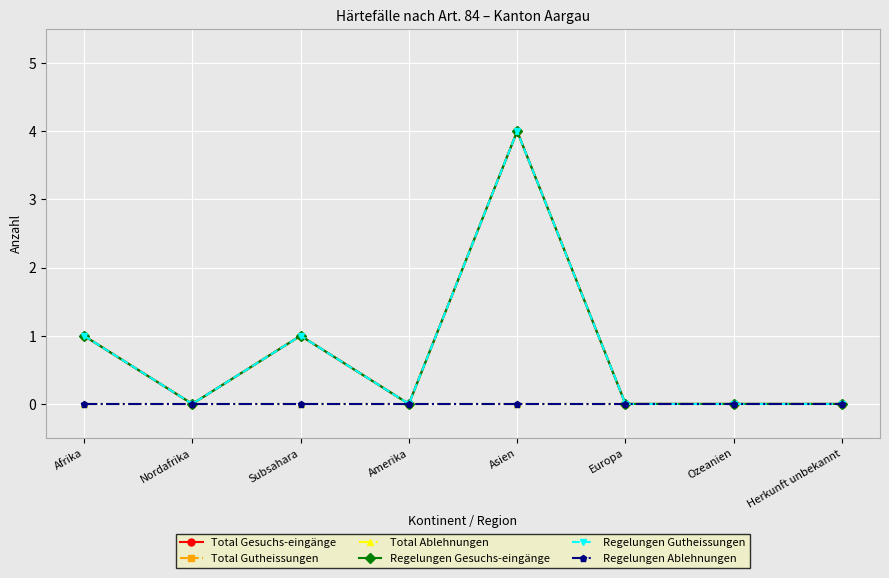

Does the chart have visible grid lines?

Yes